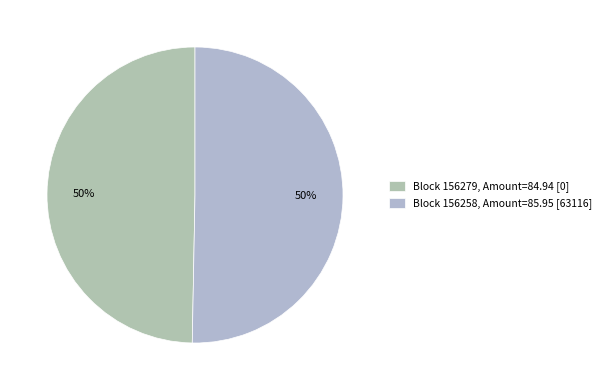

Rank the categories by value from lowest to highest.

156279, 156258